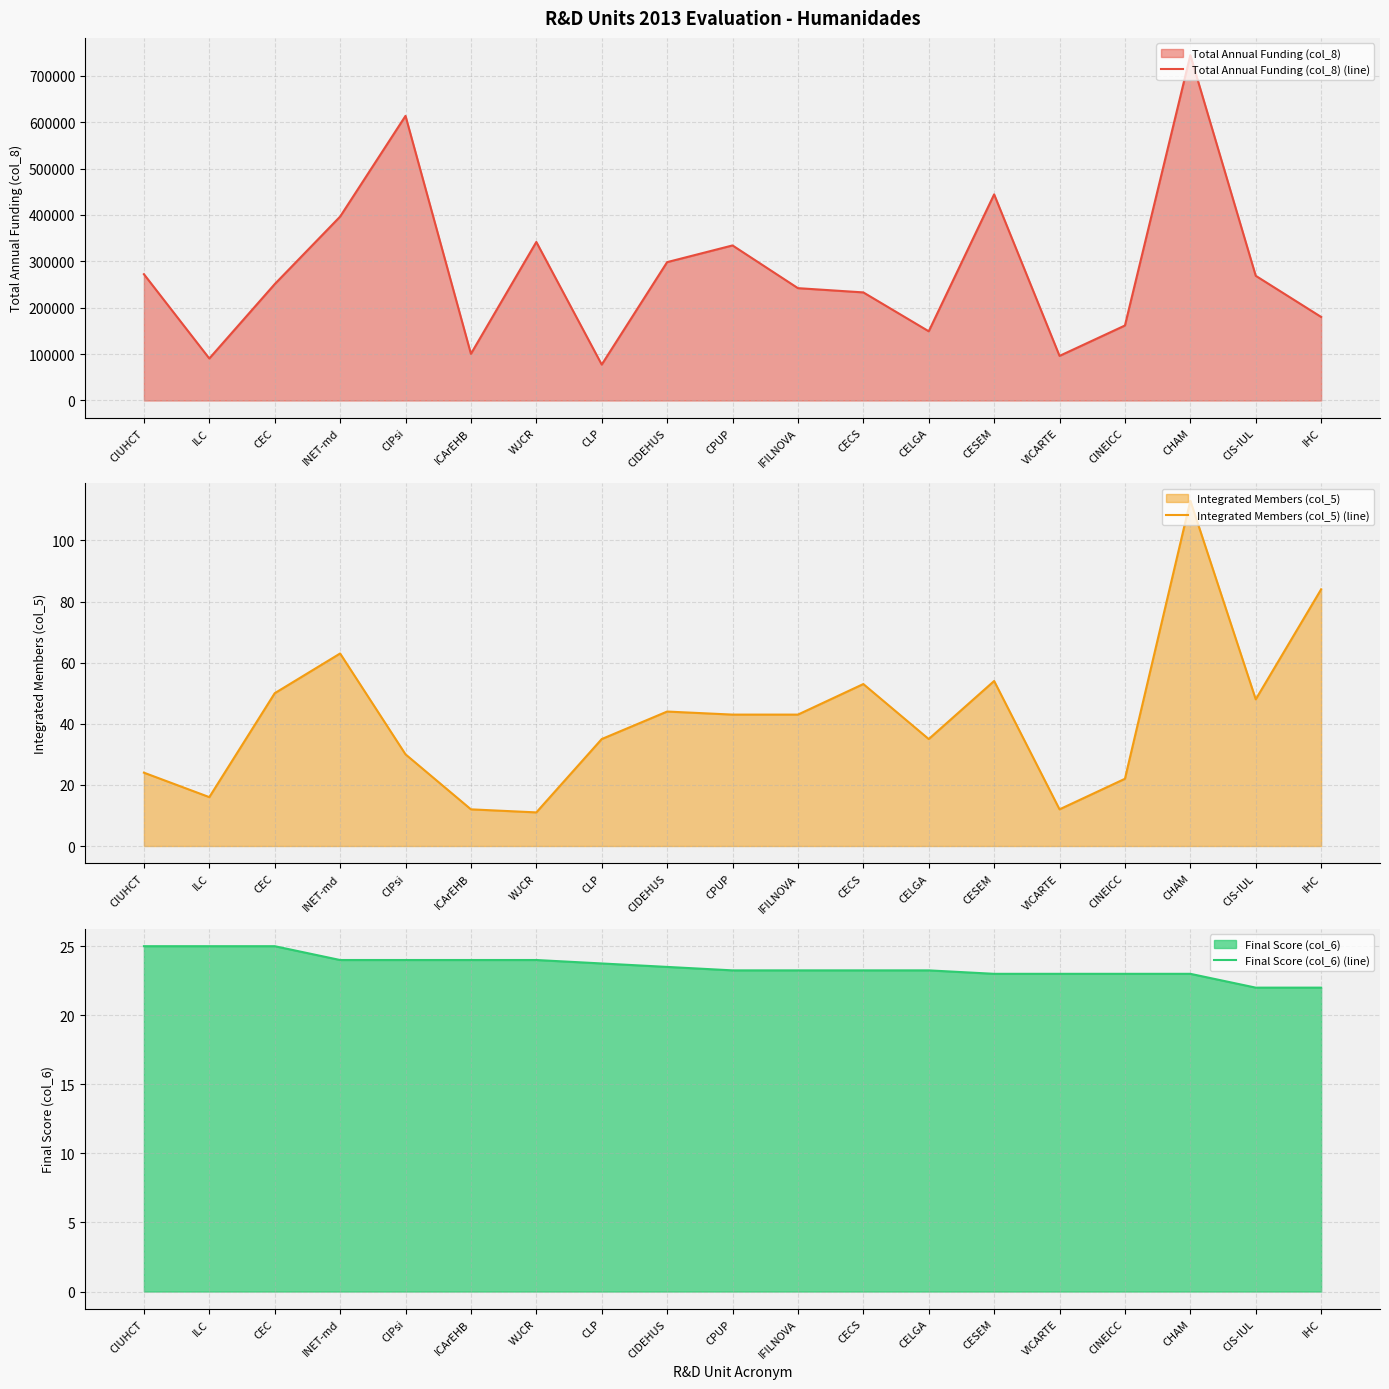

True or false: Final Score (col_6) (line) and Total Annual Funding (col_8) (line) cross at least once.

False